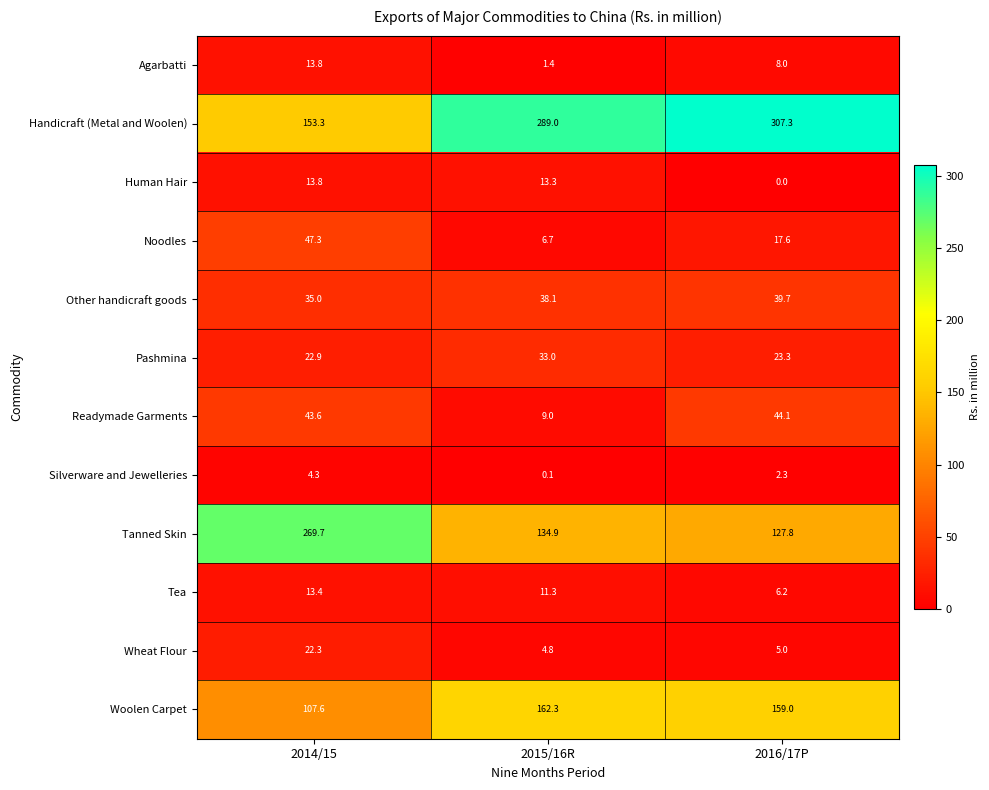

Which series changed the most between 2014/15 and 2015/16R?

Handicraft (Metal and Woolen)